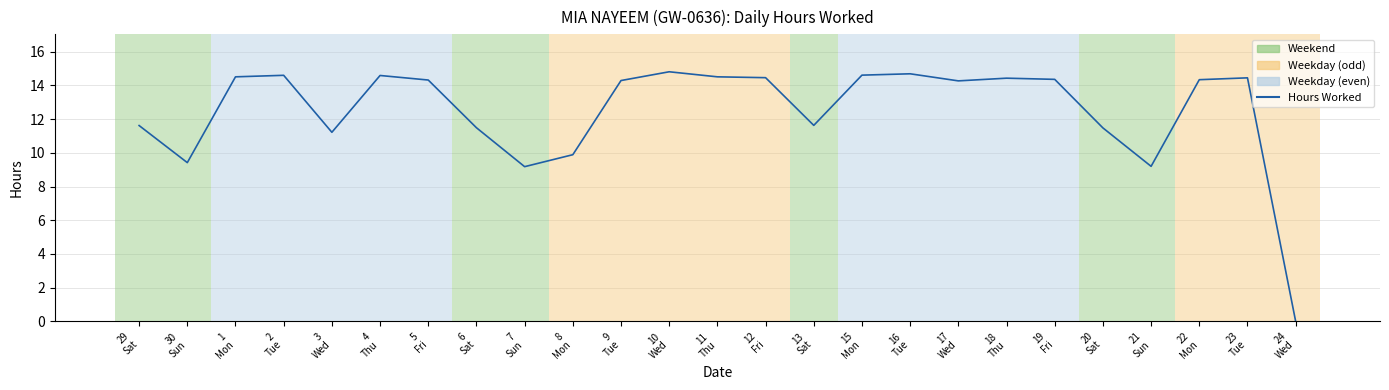

How many values exceed 14?

15